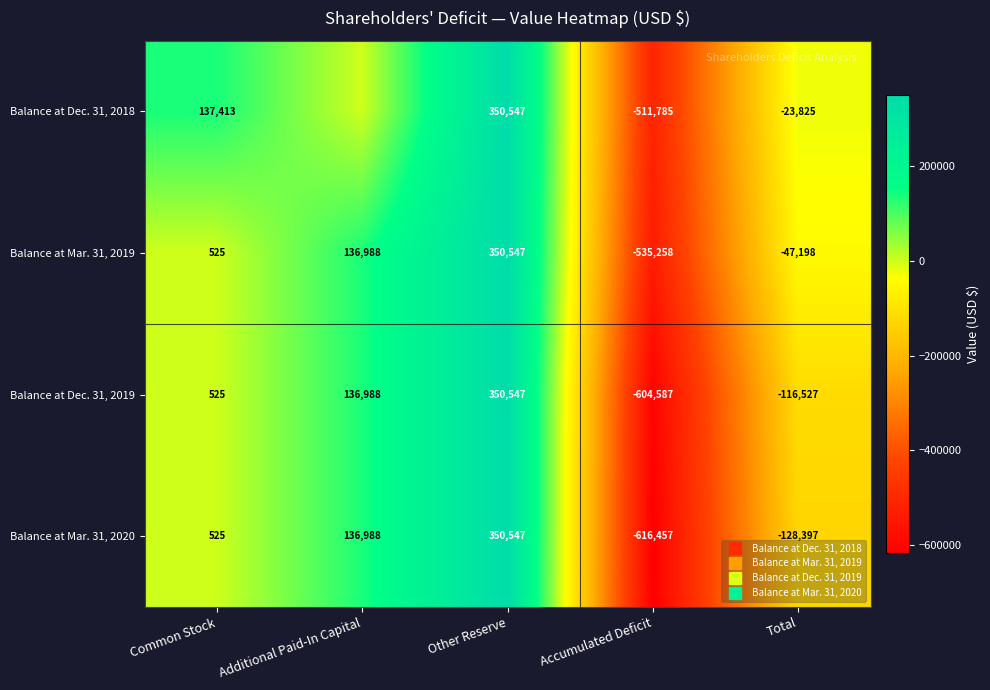

How many values in Balance at Mar. 31, 2020 are above zero?

3